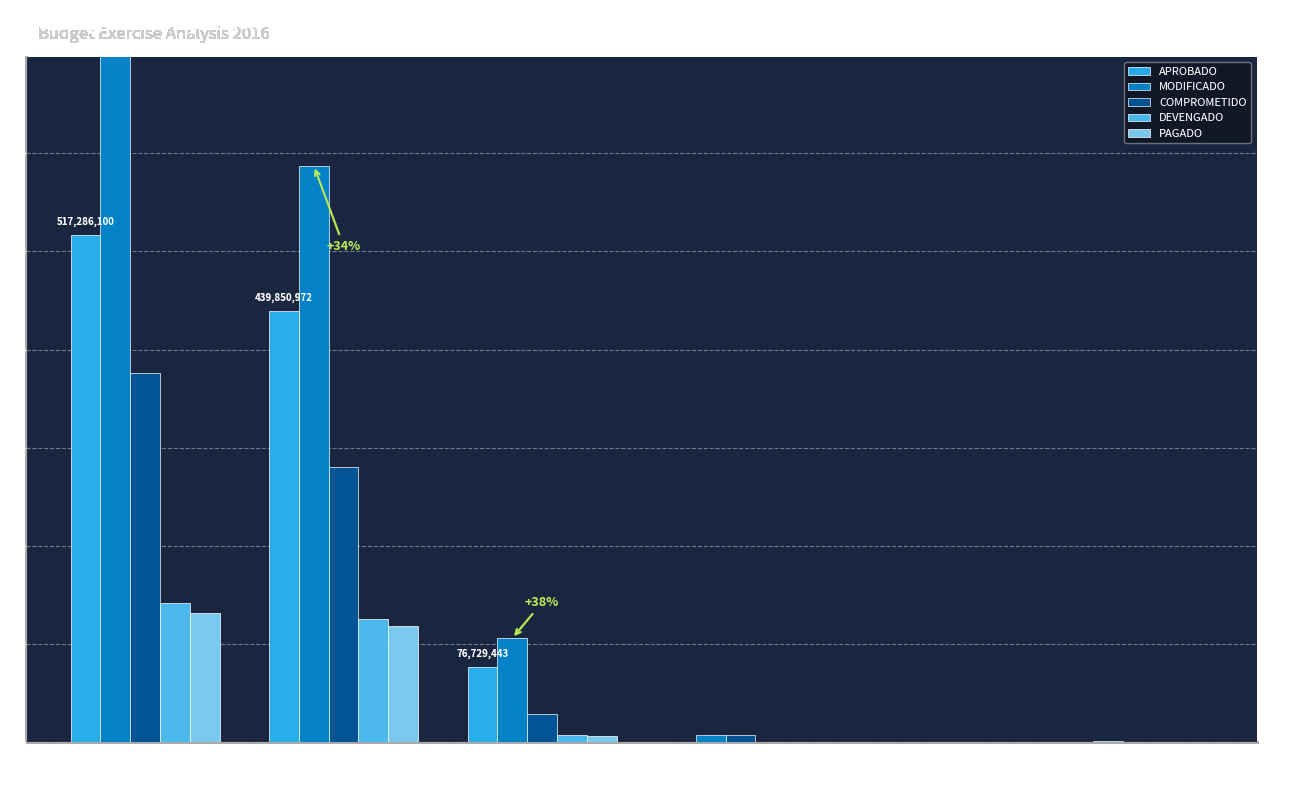

Reading left to right, what are all the values shown in this chart?

APROBADO: 517286100.0	439850972.0	76729443.0	0.0	0.0	0.0
MODIFICADO: 823881063.0	587363752.0	105999304.0	7066806.7	25380.9	800000.0
COMPROMETIDO: 376030267.0	279986647.0	28866132.6	7799980.9	25380.9	0.0
DEVENGADO: 142197099.0	125196069.0	6975995.1	0.0	25380.9	0.0
PAGADO: 131640177.0	118057361.0	6236660.0	0.0	18690.4	0.0